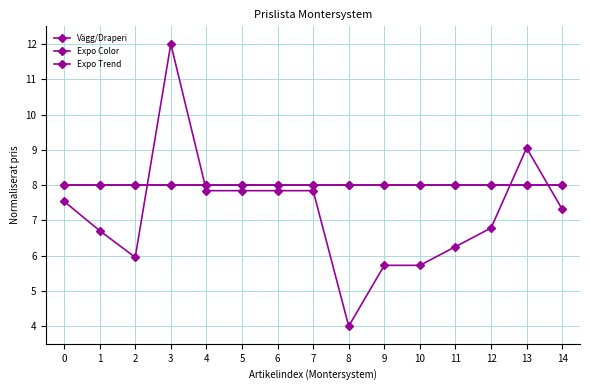

Rank the series by their maximum value, from lowest to highest.

Expo Color, Expo Trend, Vägg/Draperi